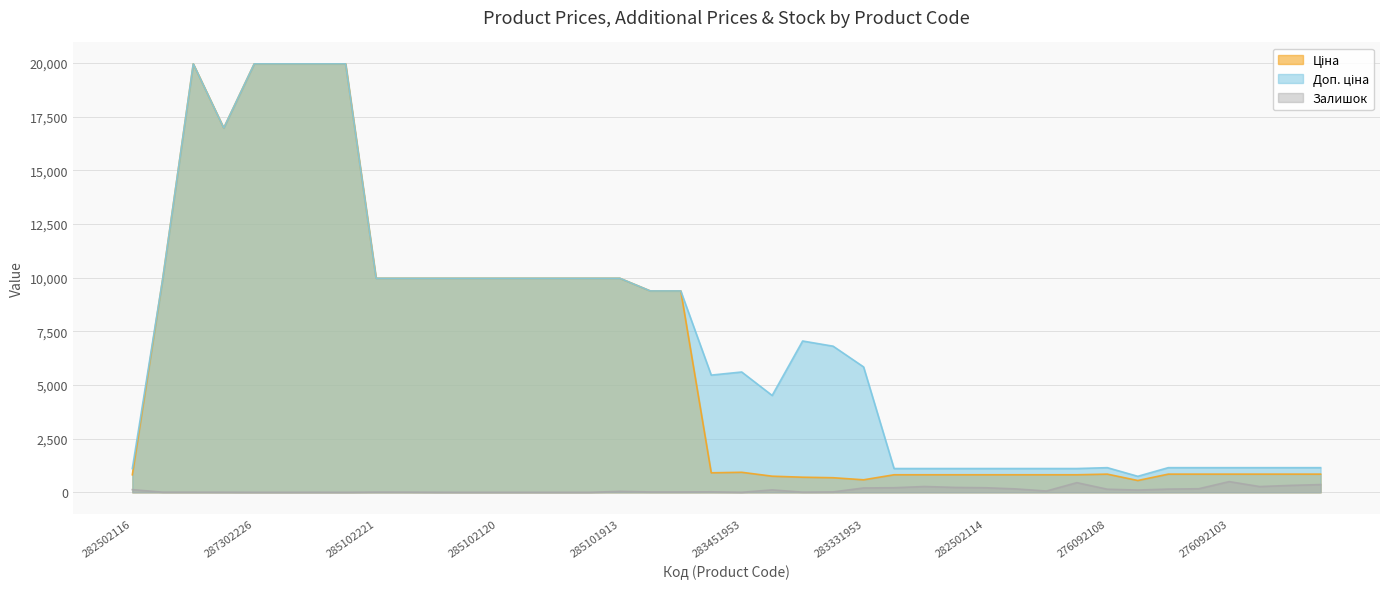

What is the total value across all series at 285101916?

19950.0